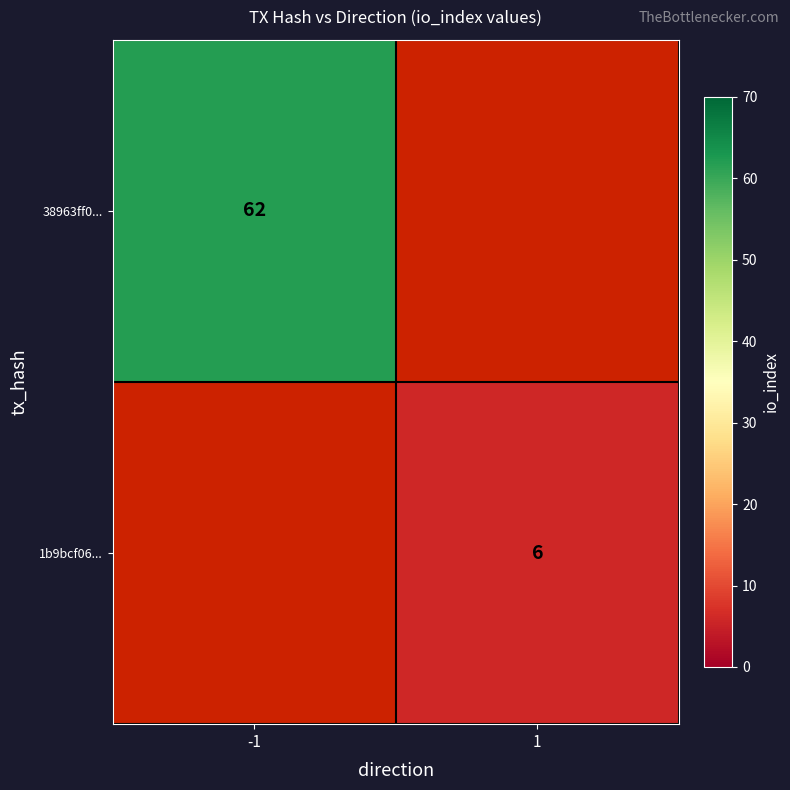

The 38963ff0... series shows 94 at -1. True or false?

False